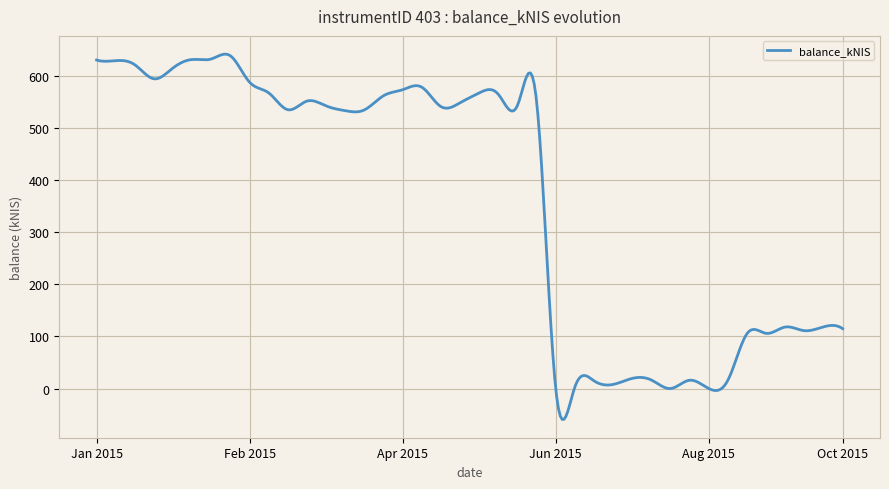

What is the minimum value shown in the chart?

-59.4